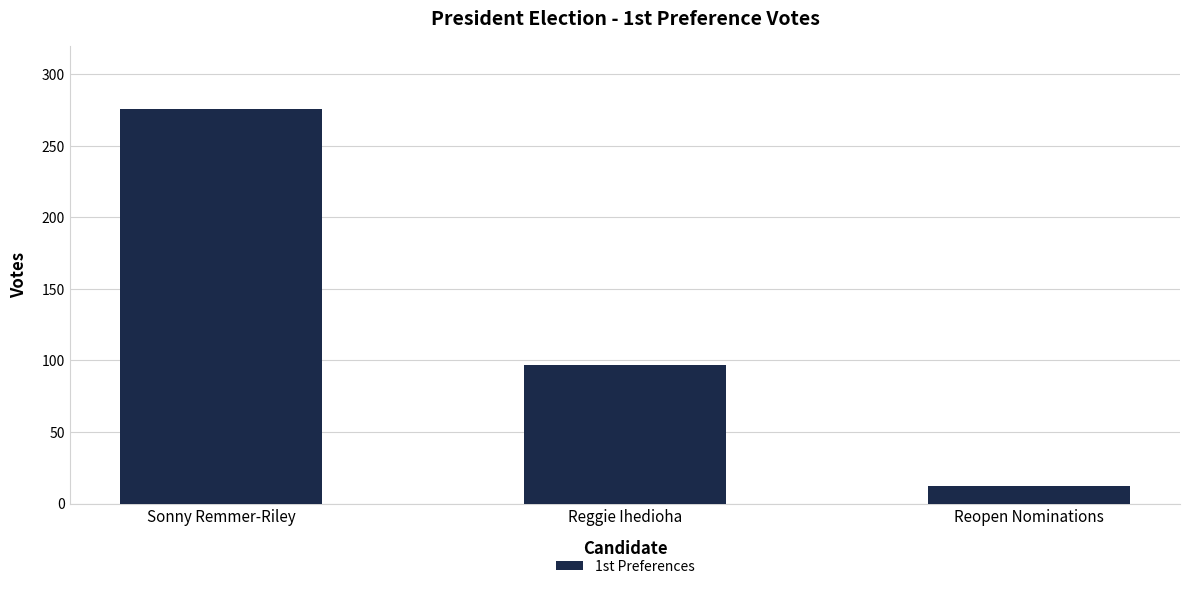

Which category has the lowest value across all series?

Reopen Nominations